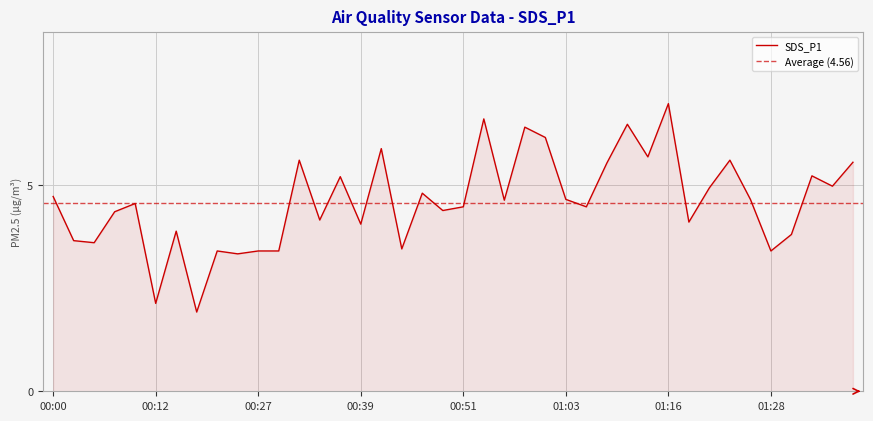

Which label corresponds to the smallest value in the chart?

00:17